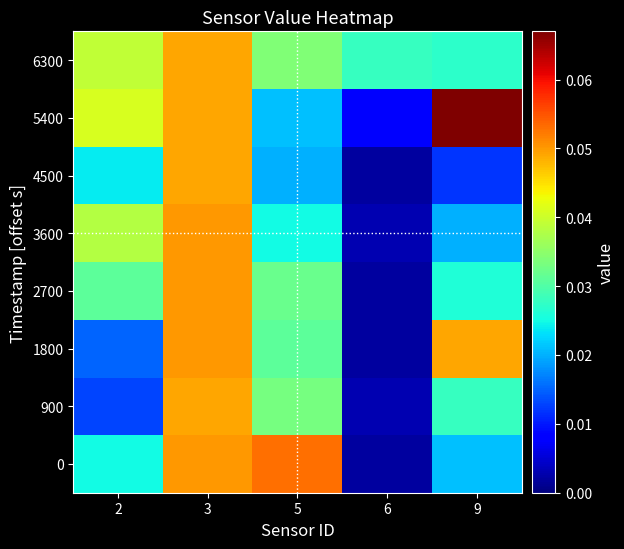

Reading right to left, extract all data points from this chart.

0: 9=0.0	6=0.0	5=0.1	3=0.1	2=0.0
900: 9=0.0	6=0.0	5=0.0	3=0.0	2=0.0
1800: 9=0.0	6=0.0	5=0.0	3=0.1	2=0.0
2700: 9=0.0	6=0.0	5=0.0	3=0.1	2=0.0
3600: 9=0.0	6=0.0	5=0.0	3=0.1	2=0.0
4500: 9=0.0	6=0.0	5=0.0	3=0.0	2=0.0
5400: 9=0.1	6=0.0	5=0.0	3=0.0	2=0.0
6300: 9=0.0	6=0.0	5=0.0	3=0.0	2=0.0